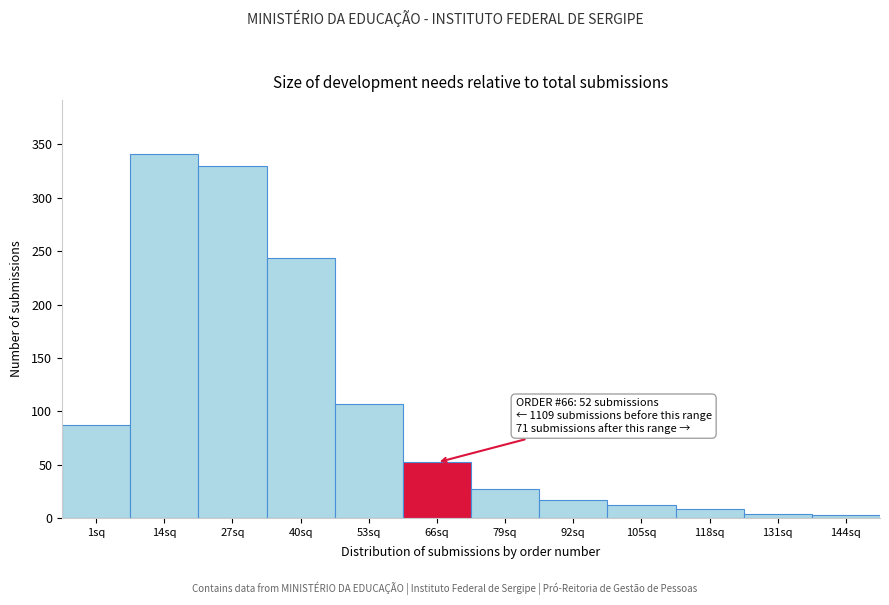

What is the label of the 10th bar from the left?

118sq